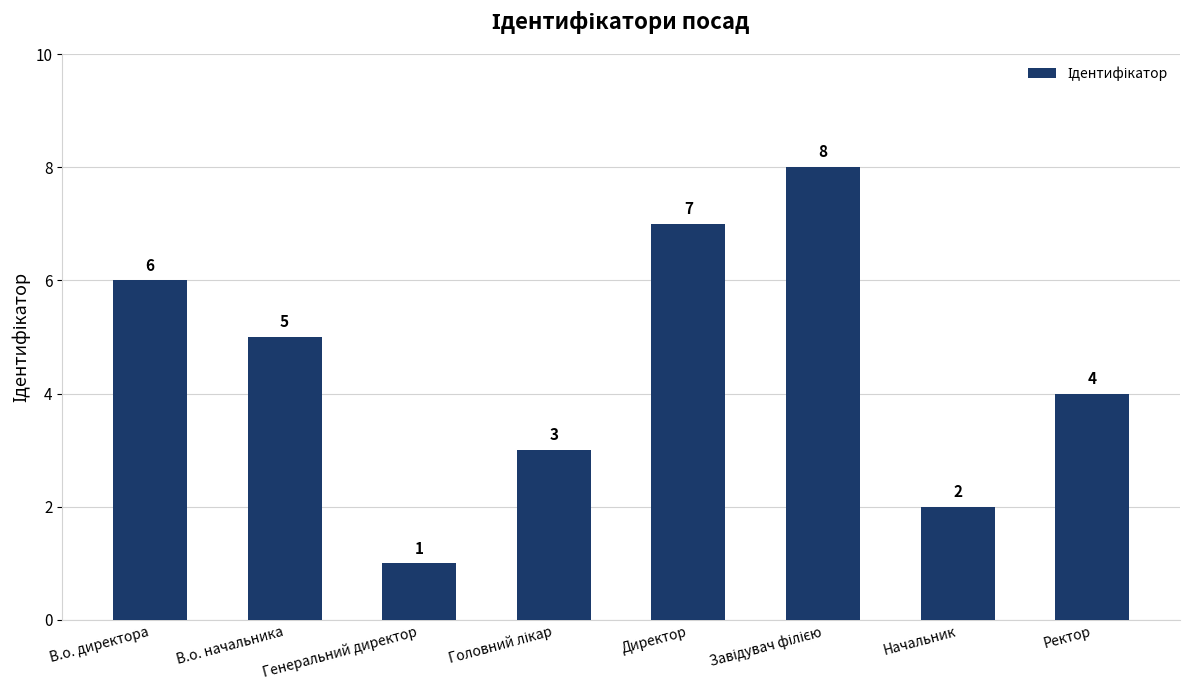

At which label is the value closest to 4?

Ректор